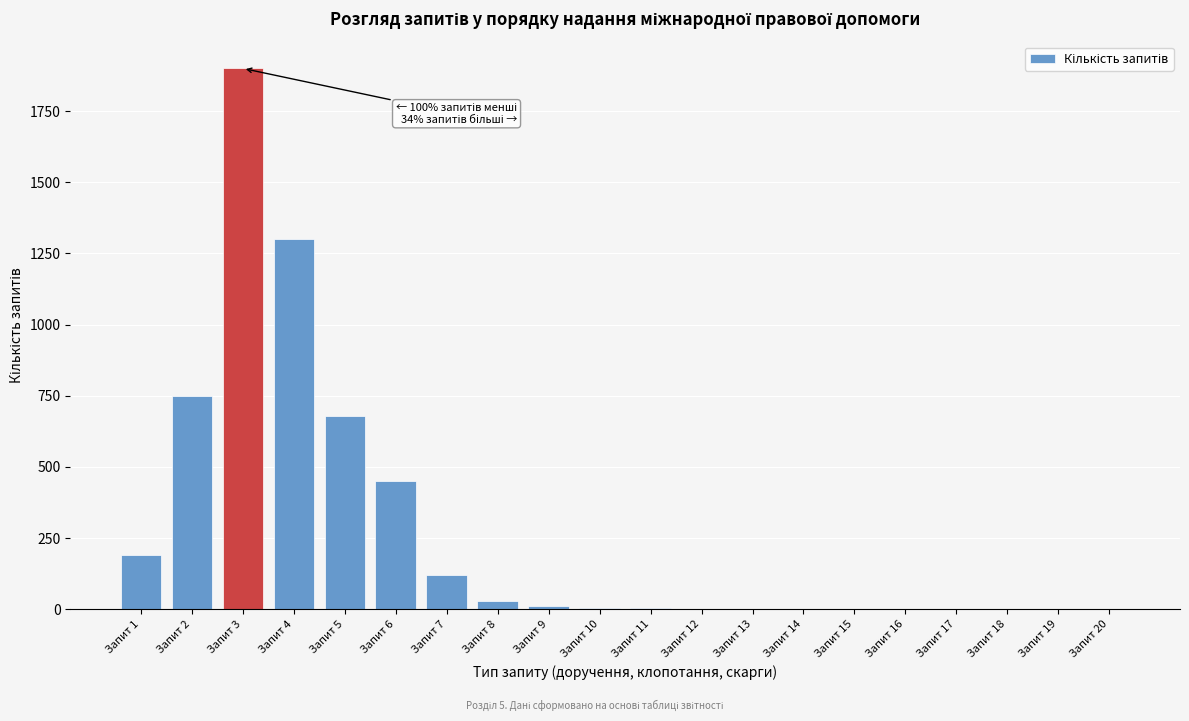

Is it true that the value at Запит 6 is 450?

True